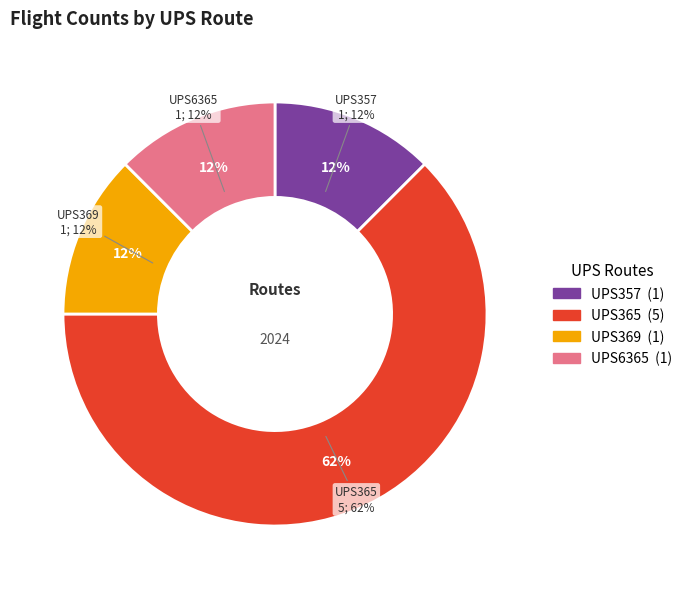

Count the number of slices in the pie.

4